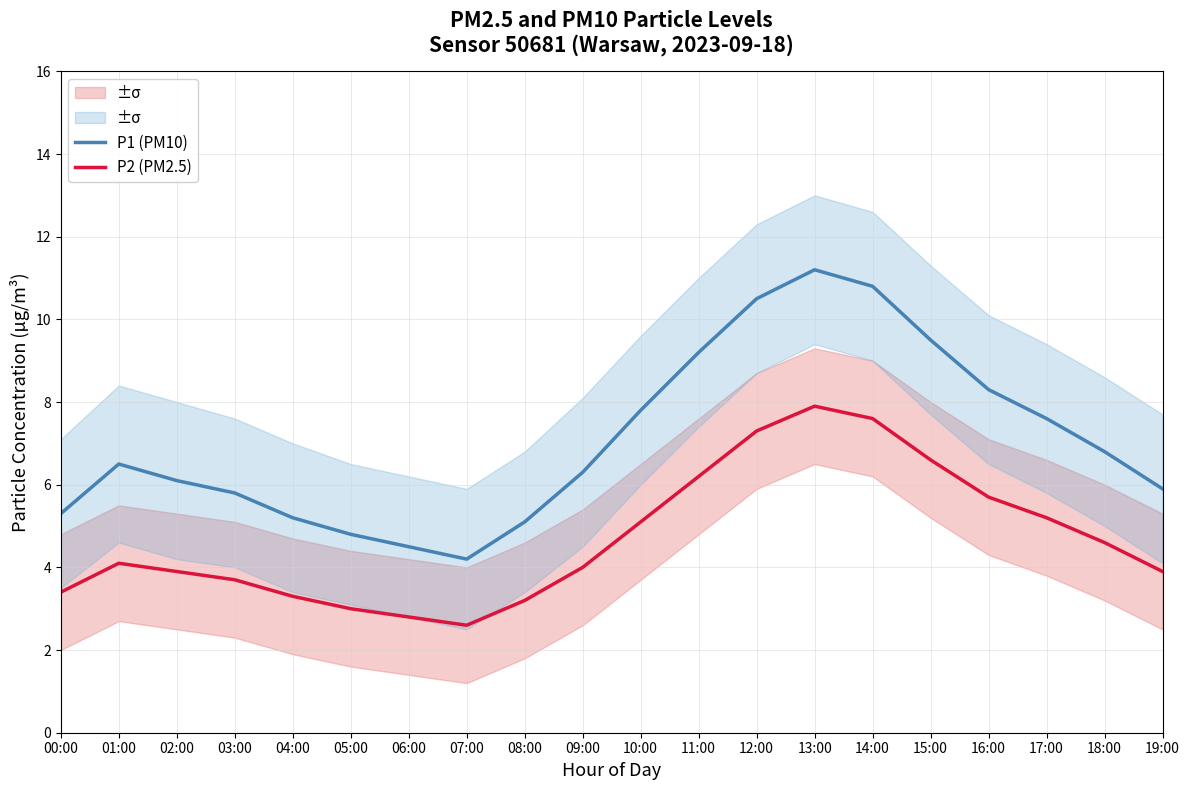

What position from the left is 18:00?

19